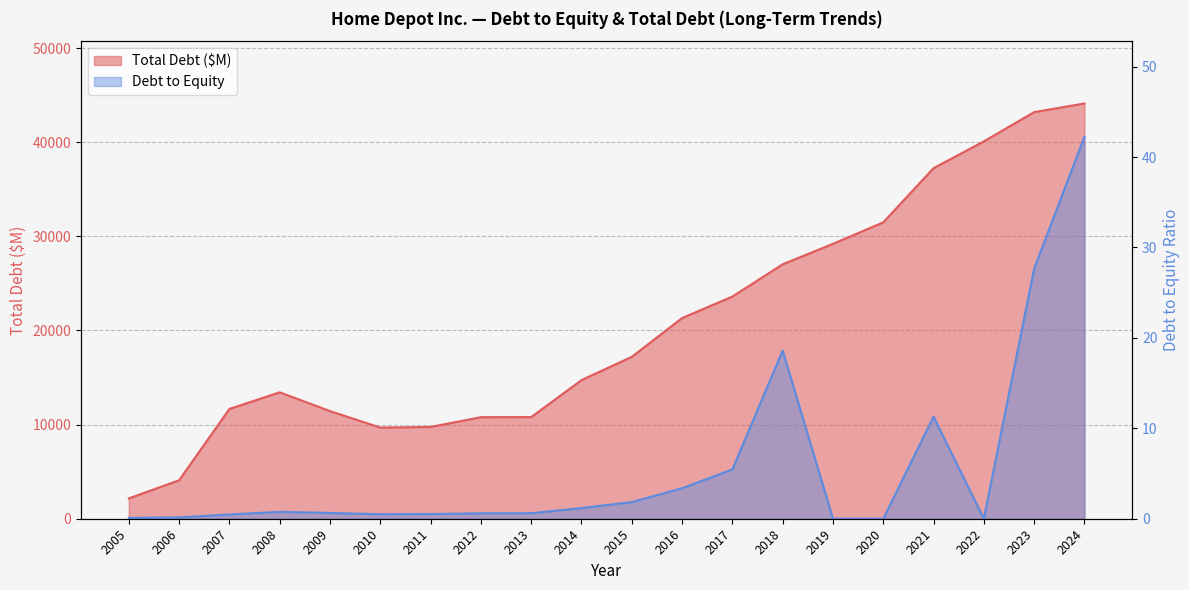

Where does the Total Debt ($M) series first go above 17197?

2016